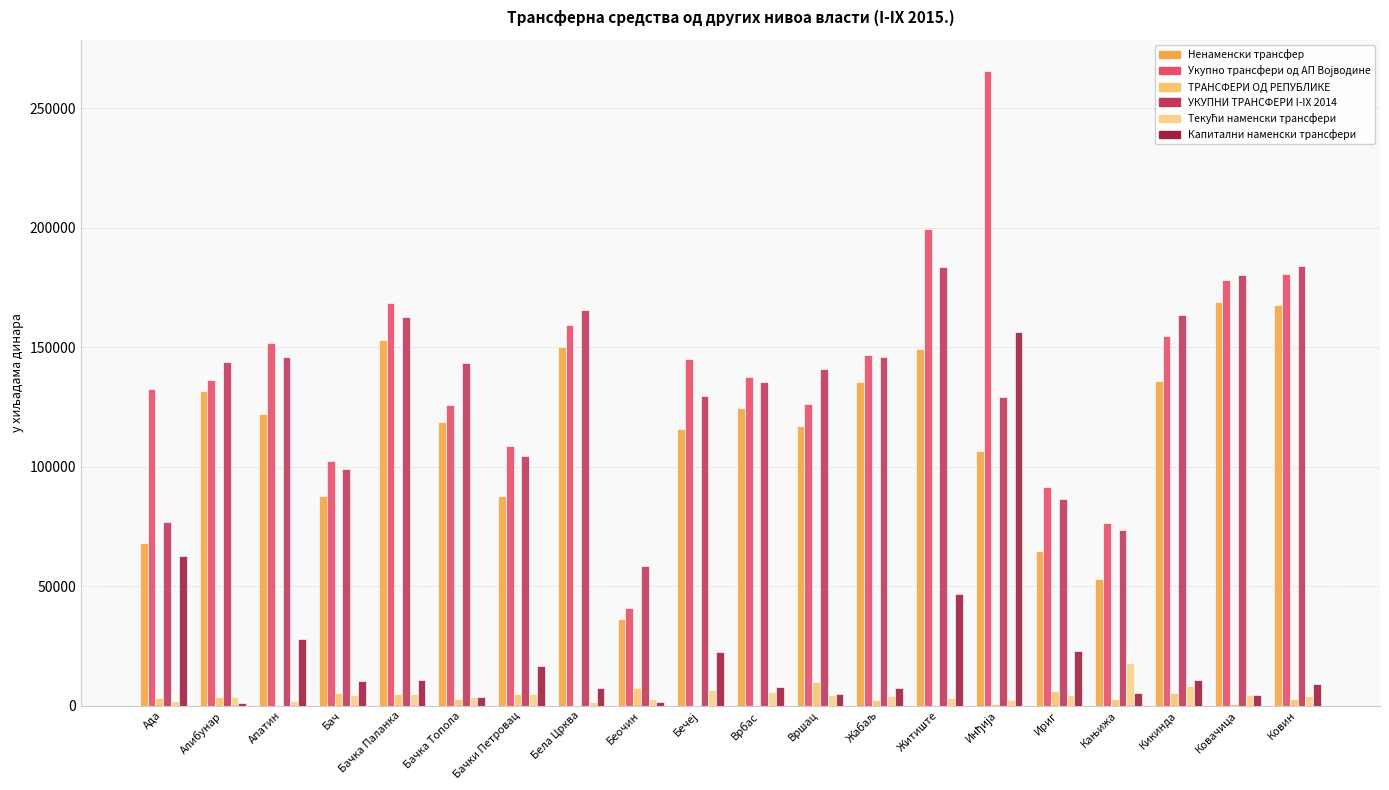

True or false: ТРАНСФЕРИ ОД РЕПУБЛИКЕ has a value of 0 at Врбас.

True